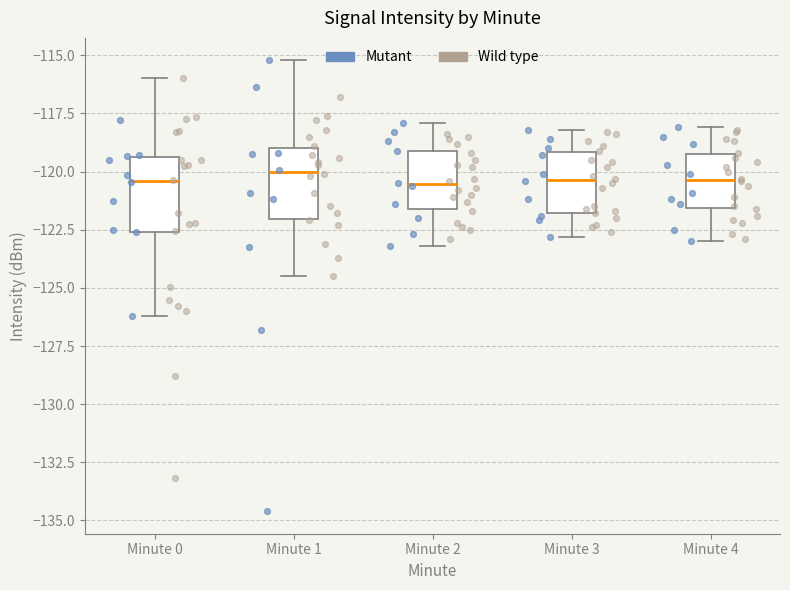

Where does the upper whisker of the box for Minute 1 end on the y-axis? The values are not printed on the chart, so give them approximately, as read against the axis.

-115.0